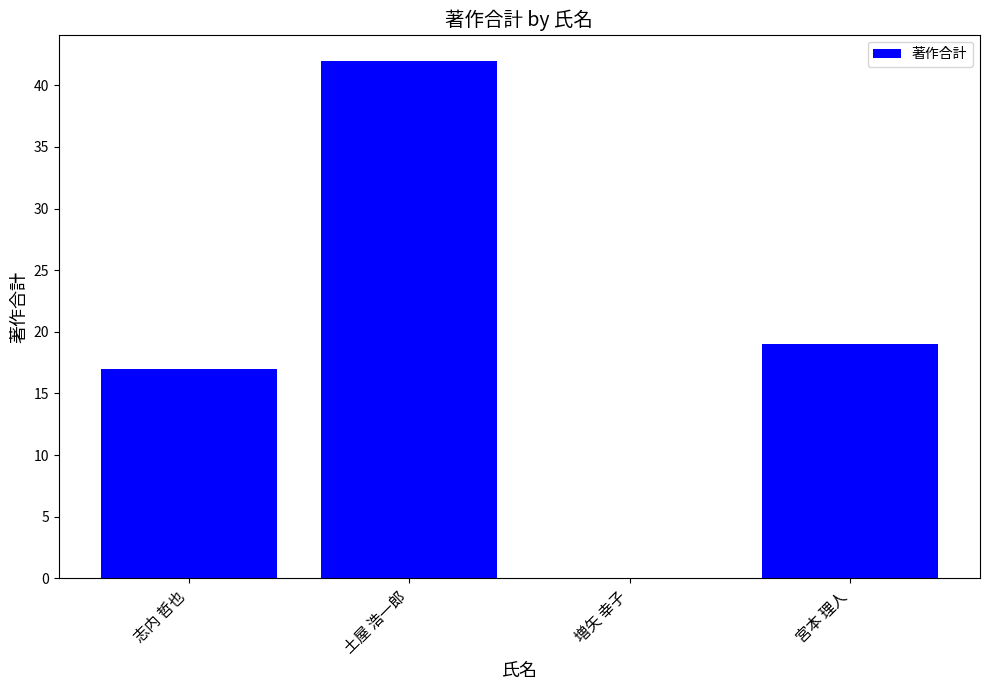

How many data points does each series have?

4